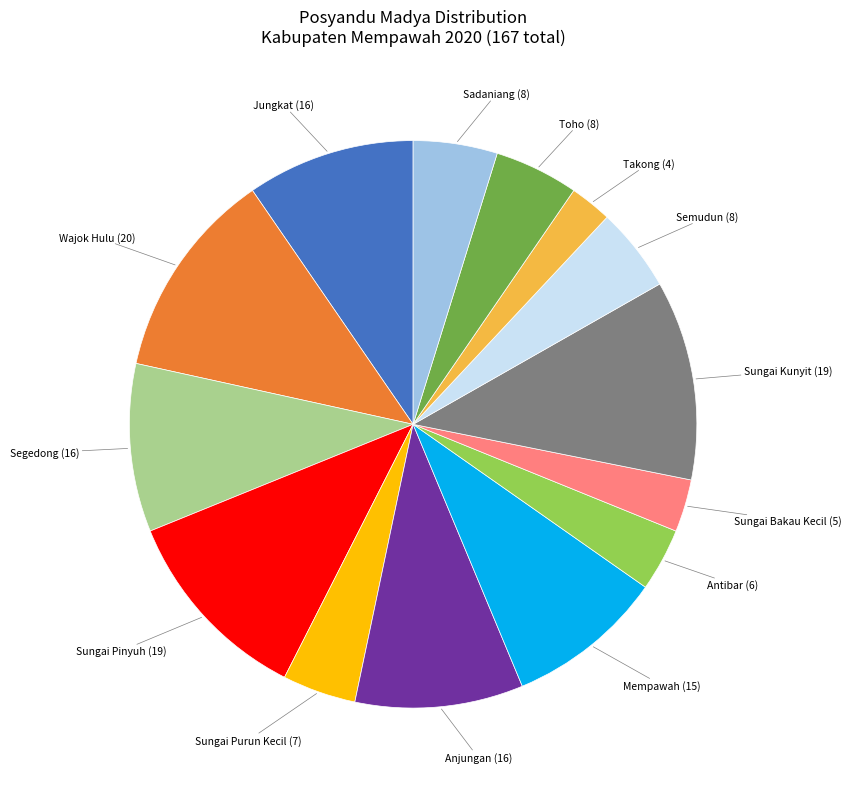

Is there any slice that represents more than half of the pie?

No